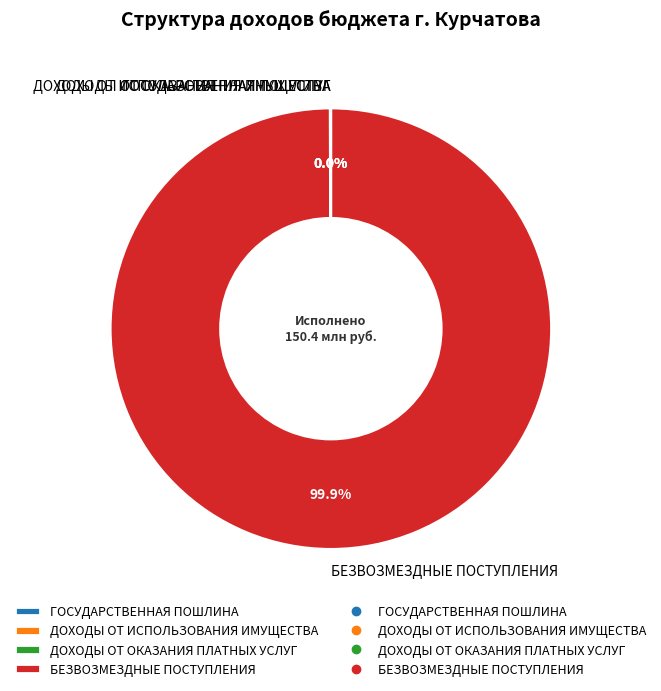

Is there any slice that represents more than half of the pie?

Yes